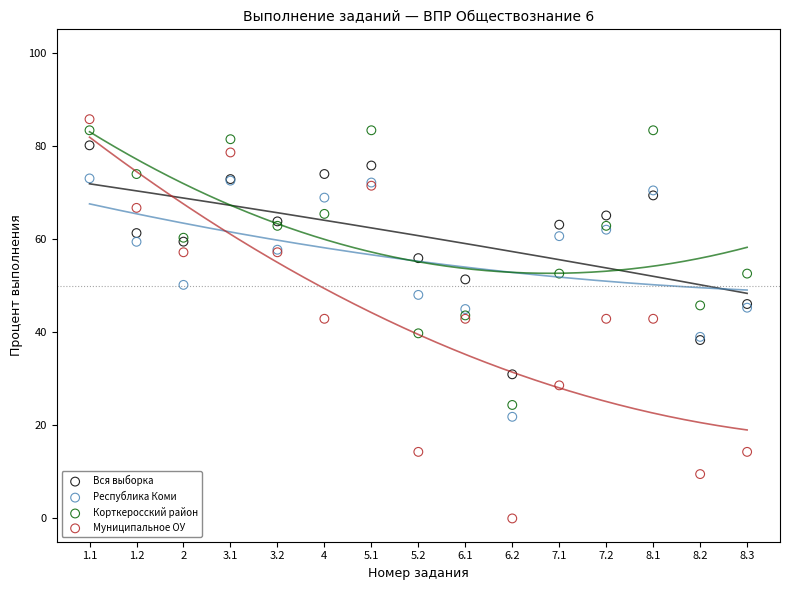

Which series reaches the minimum Y coordinate?

Муниципальное ОУ